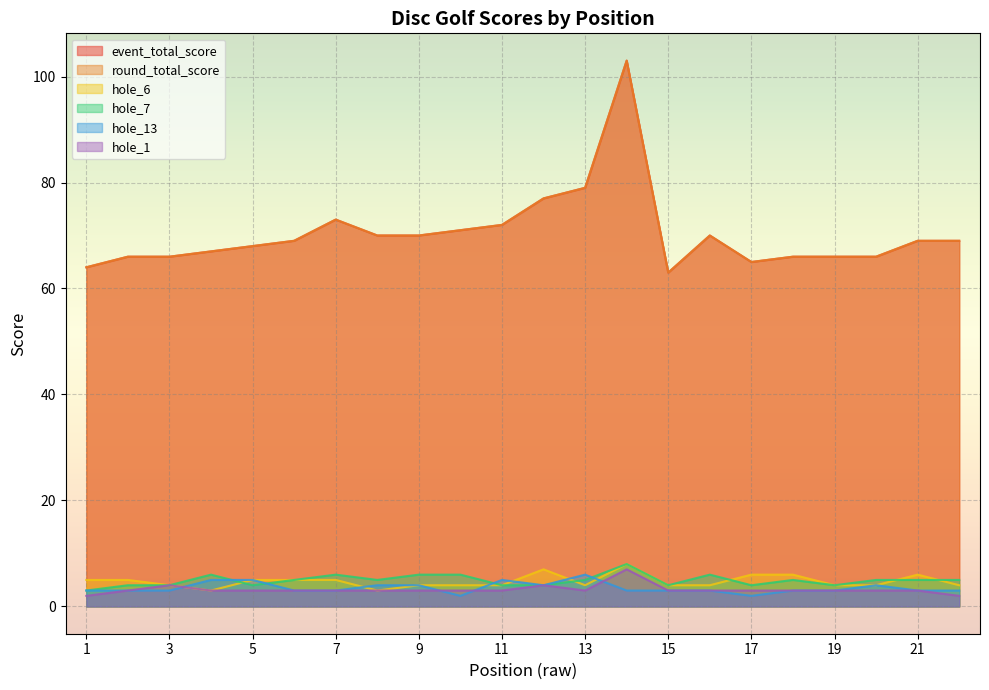

What is the total value across all series at 3?

154